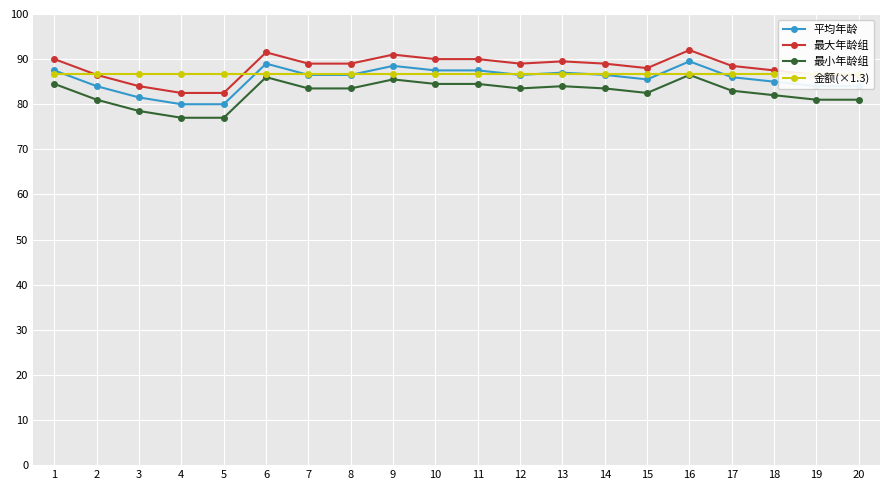

How many times do 平均年龄 and 金额(×1.3) cross each other?

9